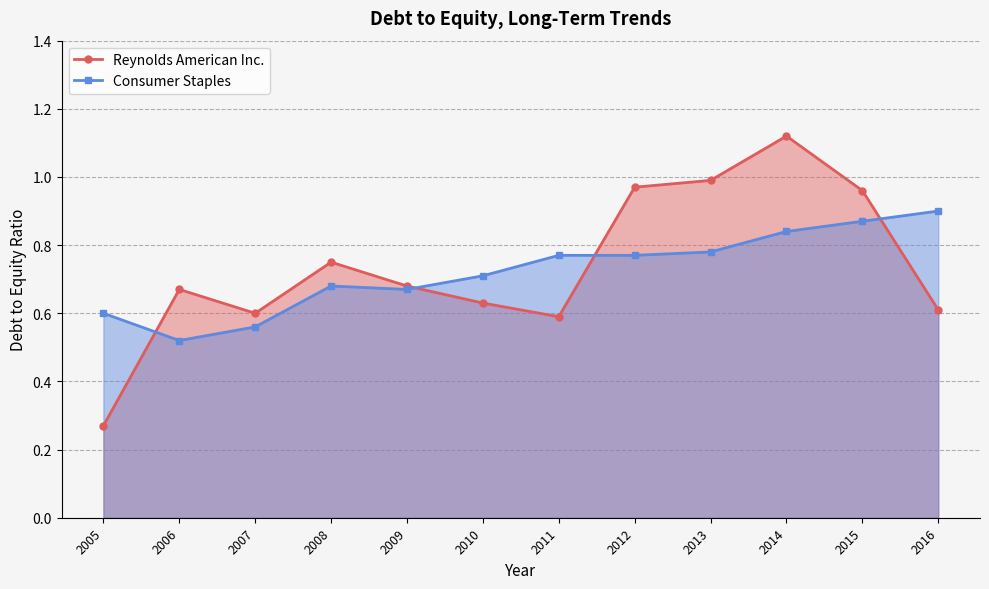

How many interior local peaks does the Reynolds American Inc. series have?

3